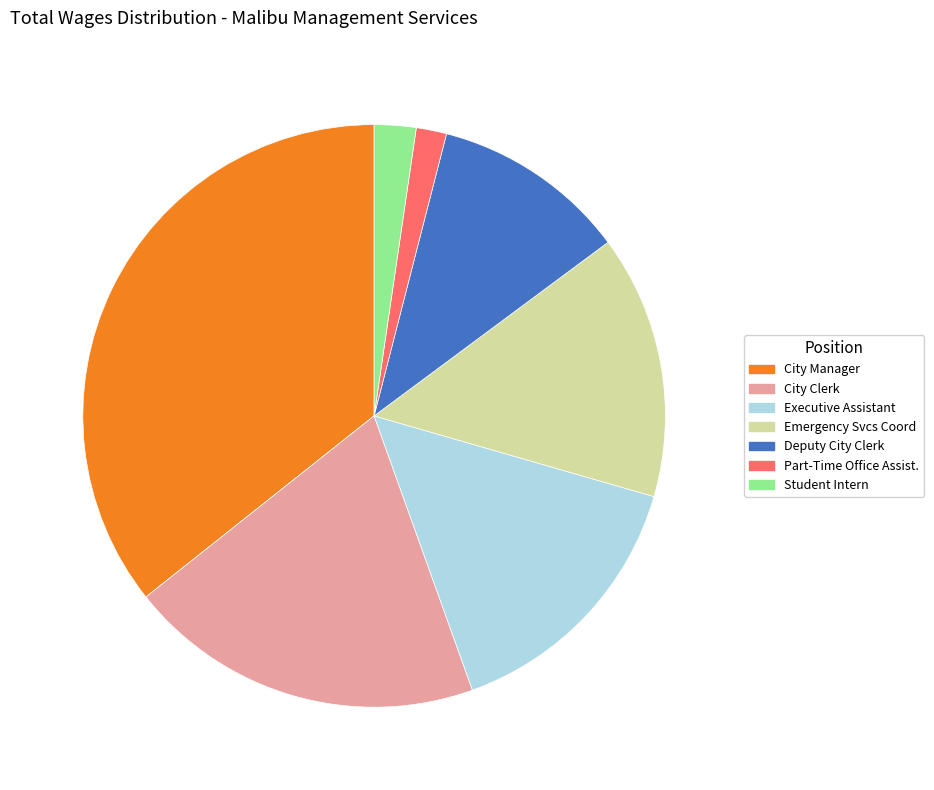

Is Part-Time Office Assist. the majority of the pie?

No